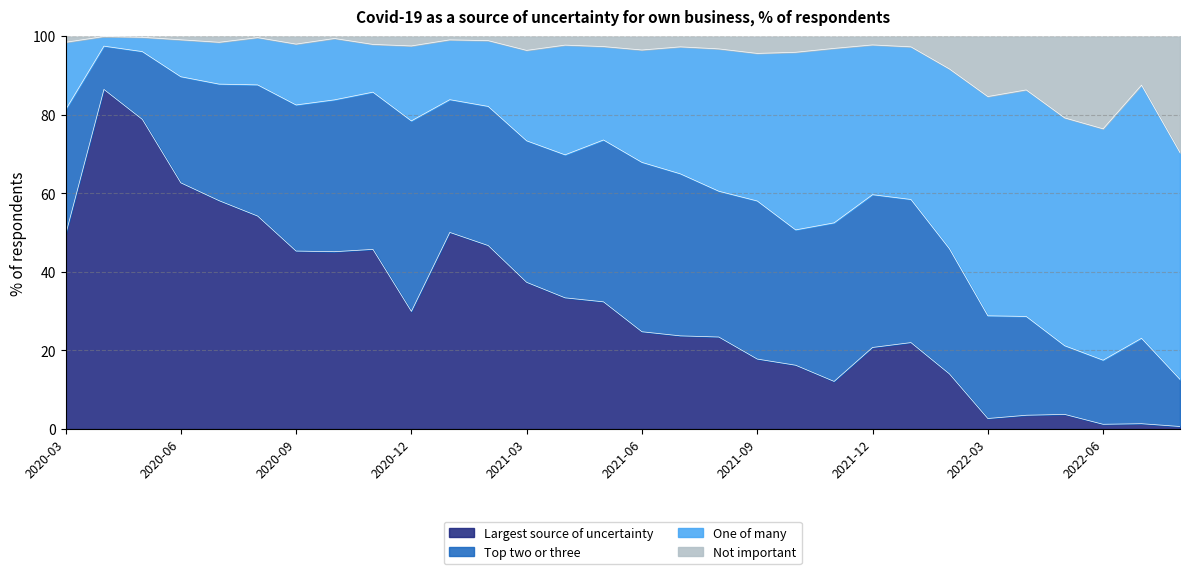

What is the highest value of the Largest source of uncertainty series?

86.4